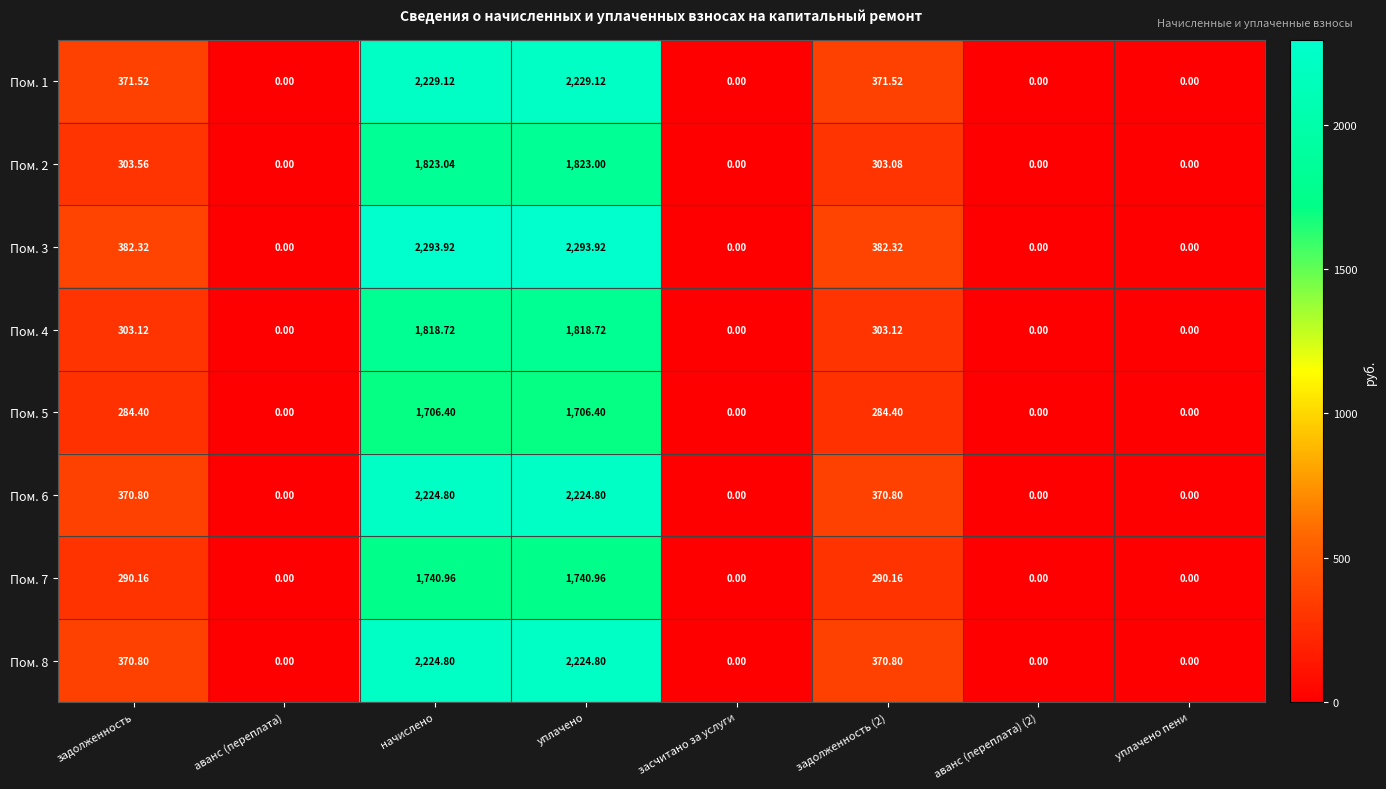

At which label does Пом. 8 first exceed 370?

задолженность